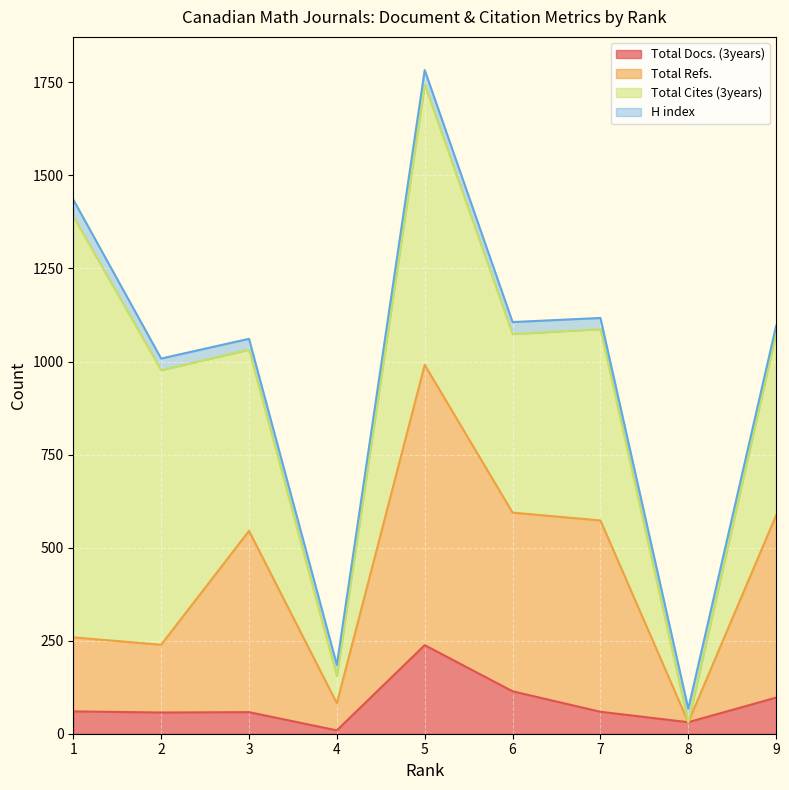

What is the difference between the maximum and minimum values in the Total Docs. (3years) series?

229